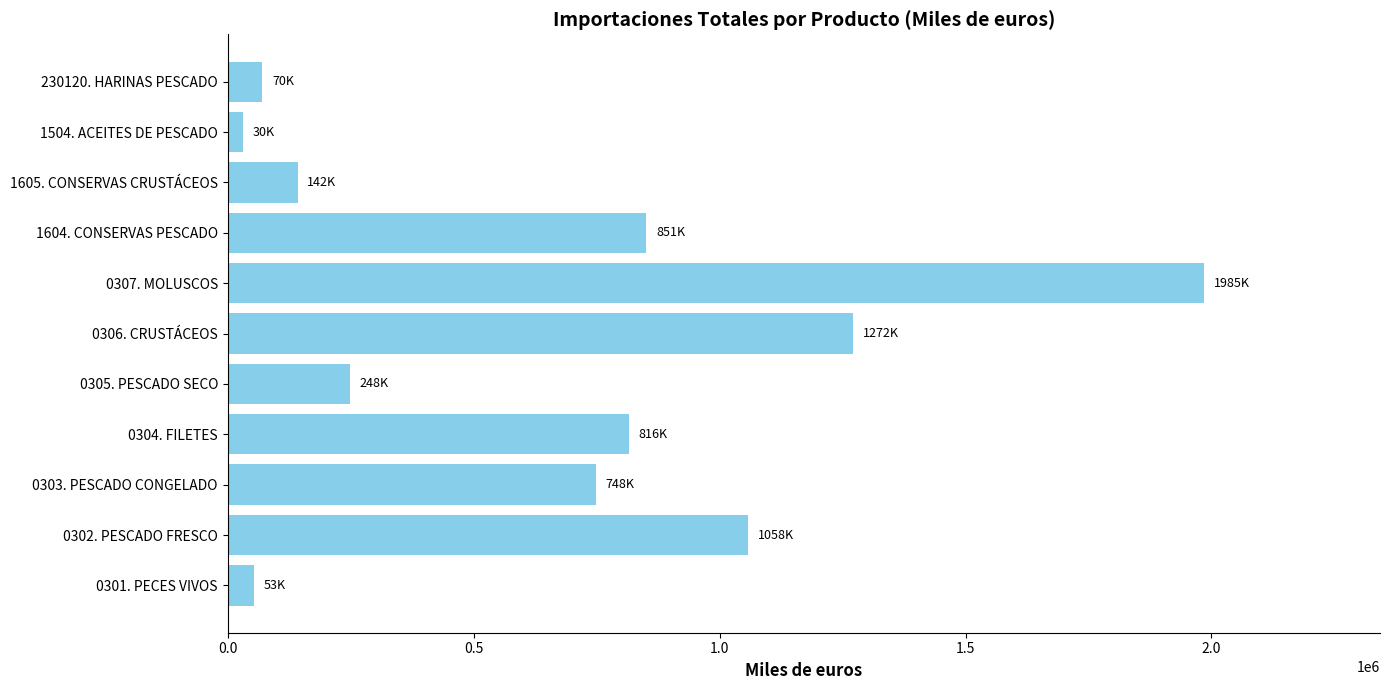

Does the chart contain stacked bars?

No